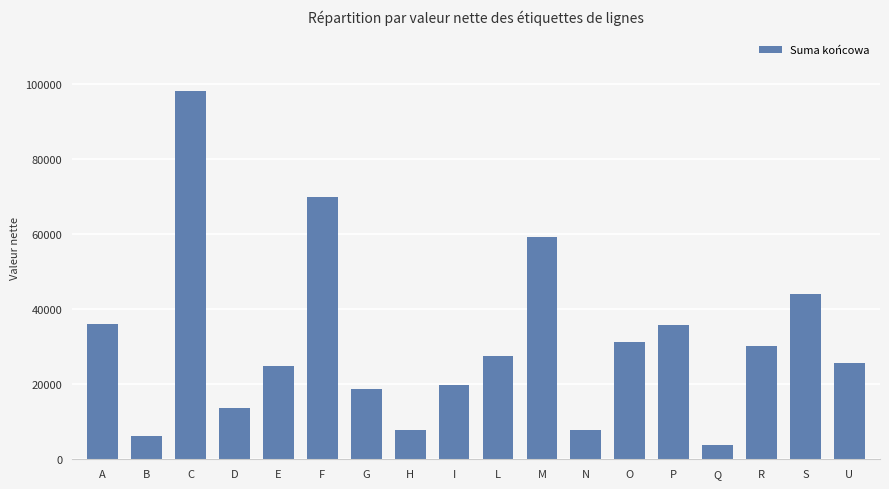

What is the value of the 17th bar from the left?

44044.0